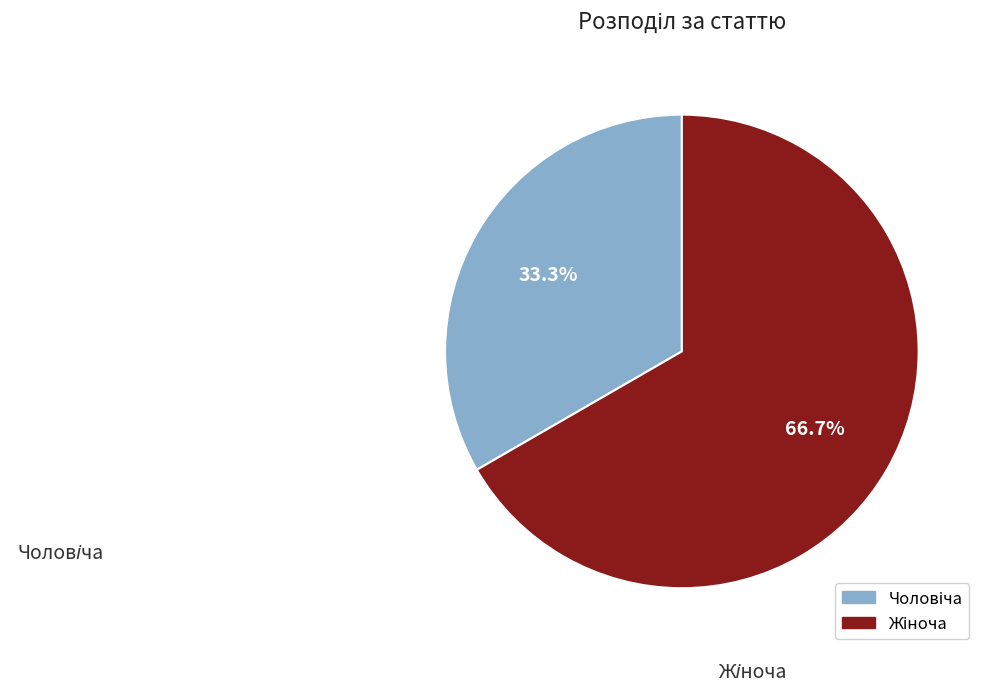

Is there any slice that represents more than half of the pie?

Yes